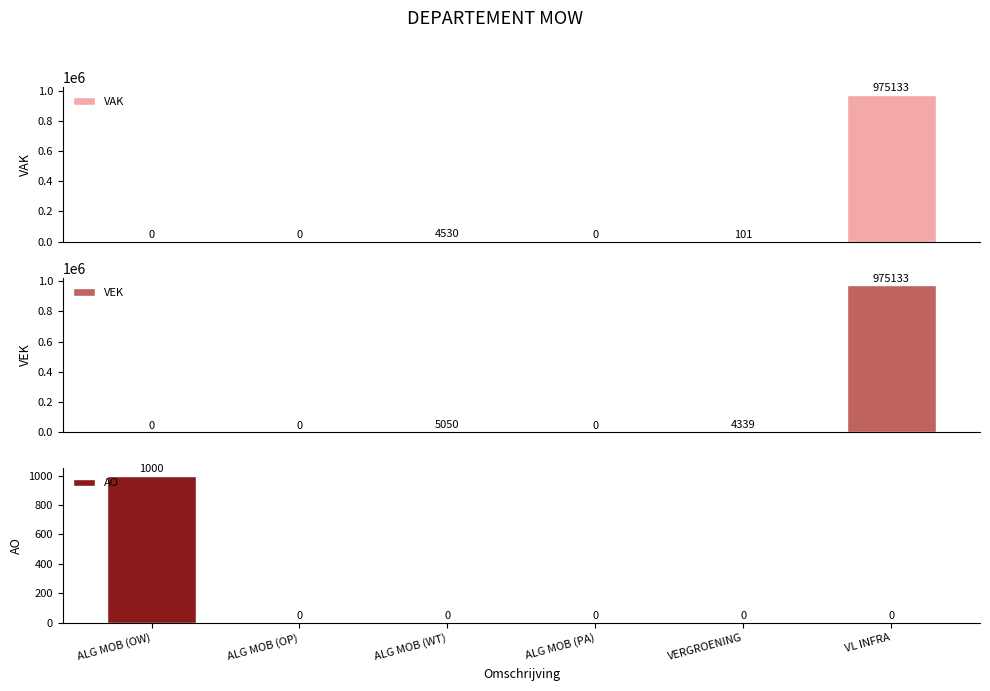

How many distinct data groups are displayed?

3